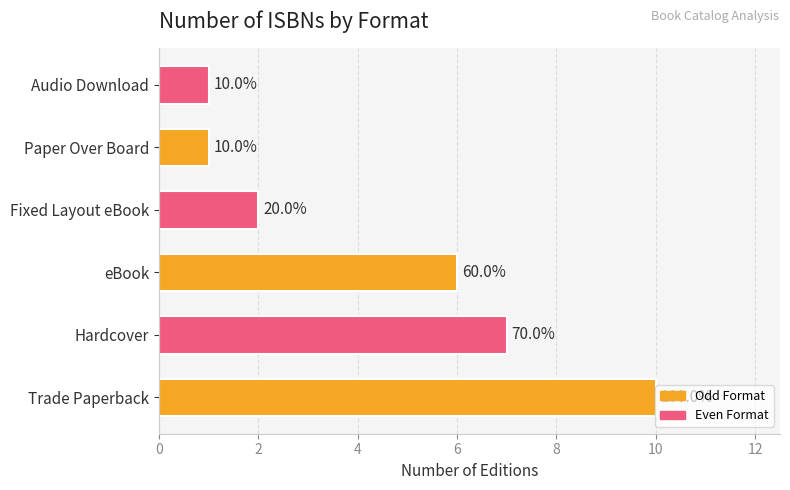

Are the bars horizontal?

Yes